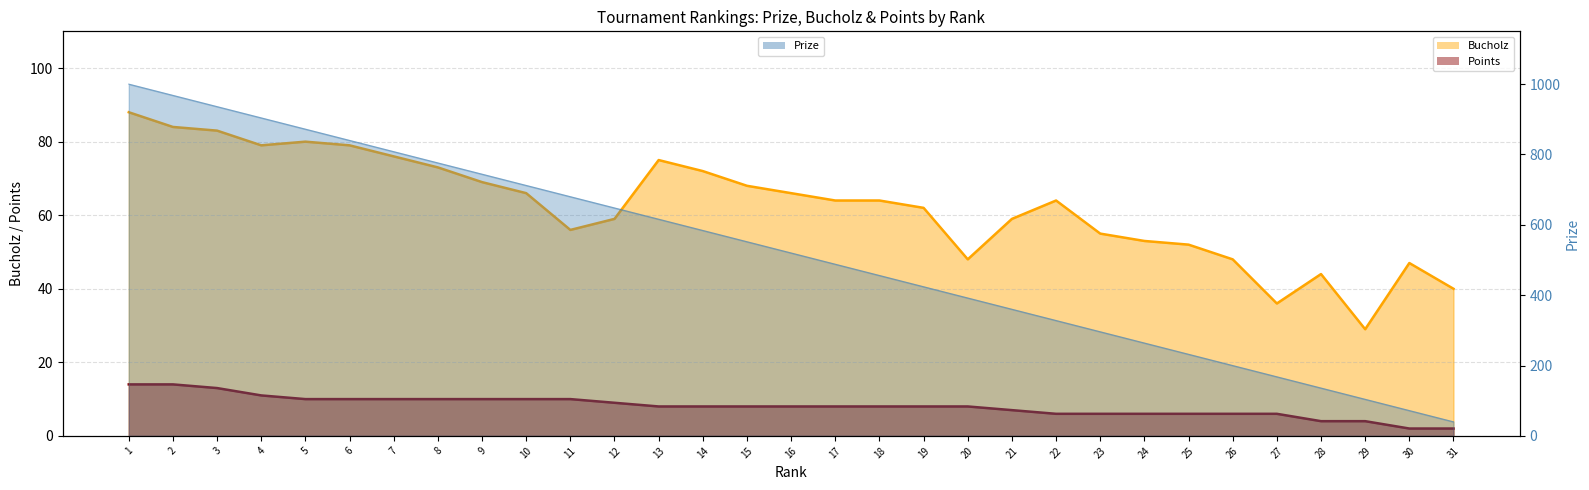

At how many categories does at least one series exceed 77?

6